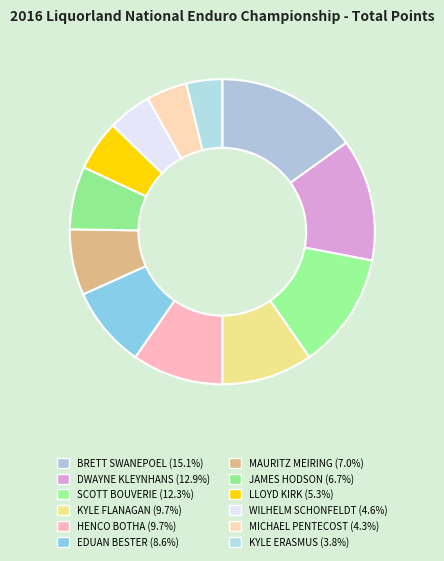

Count the number of slices in the pie.

12